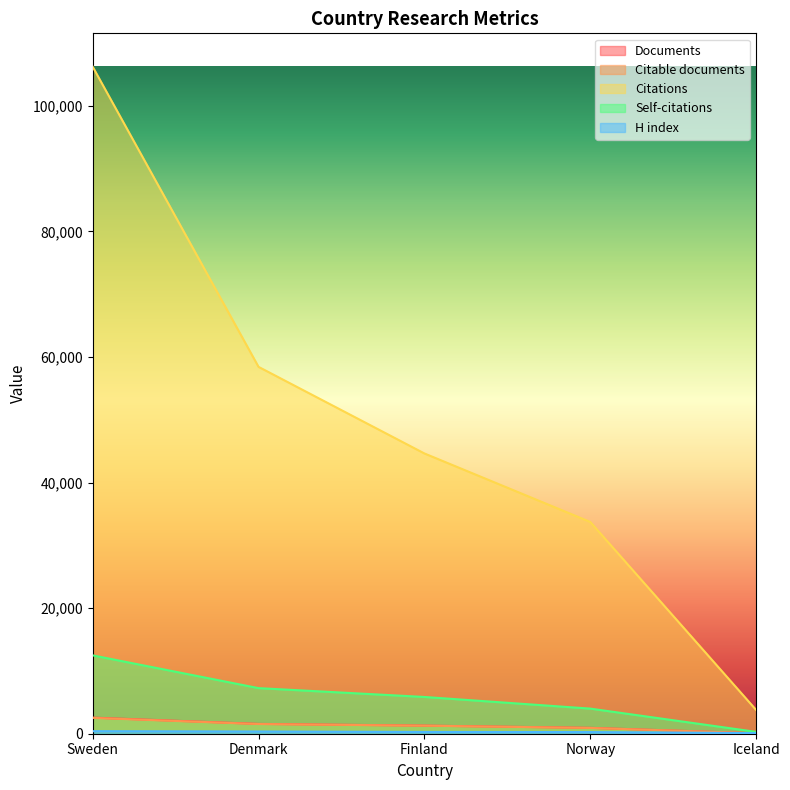

True or false: Citable documents and Citations intersect in this chart.

False